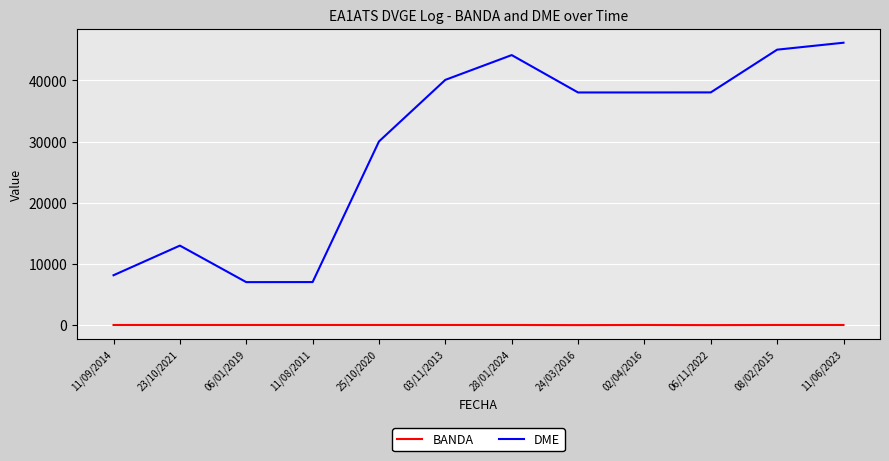

Which series has the widest spread of values?

DME